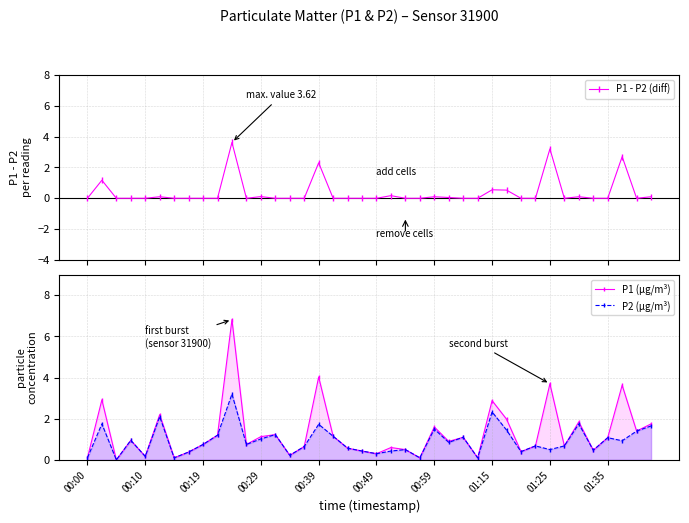

True or false: P1 (µg/m³) has more than 2 interior local peaks.

True